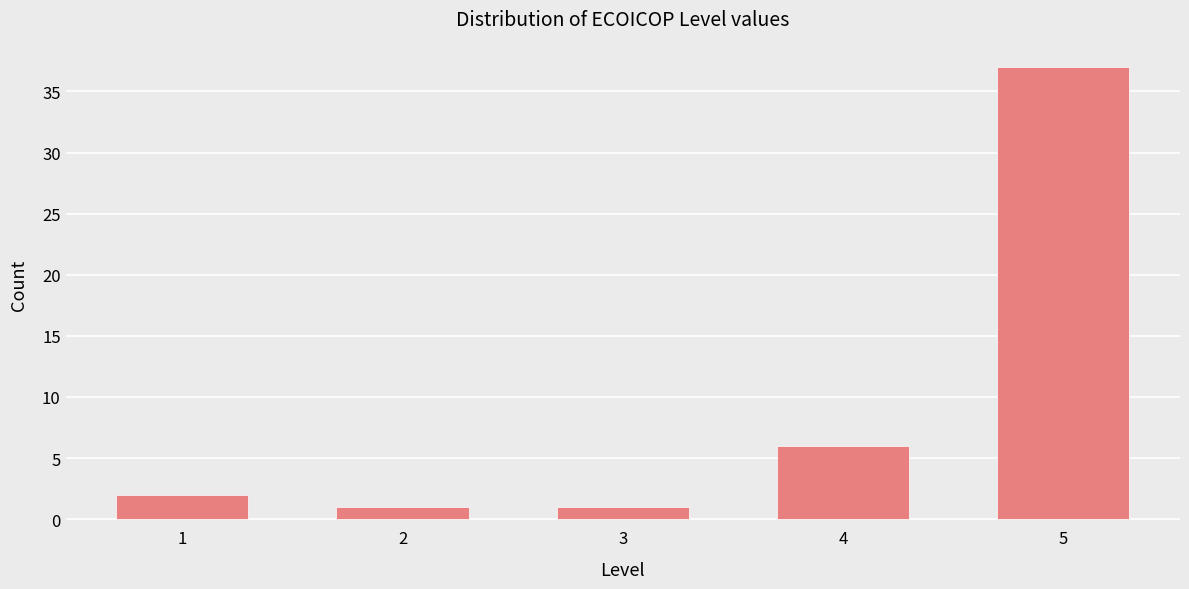

Reading left to right, transcribe all the data shown in this chart.

2	1	1	6	37